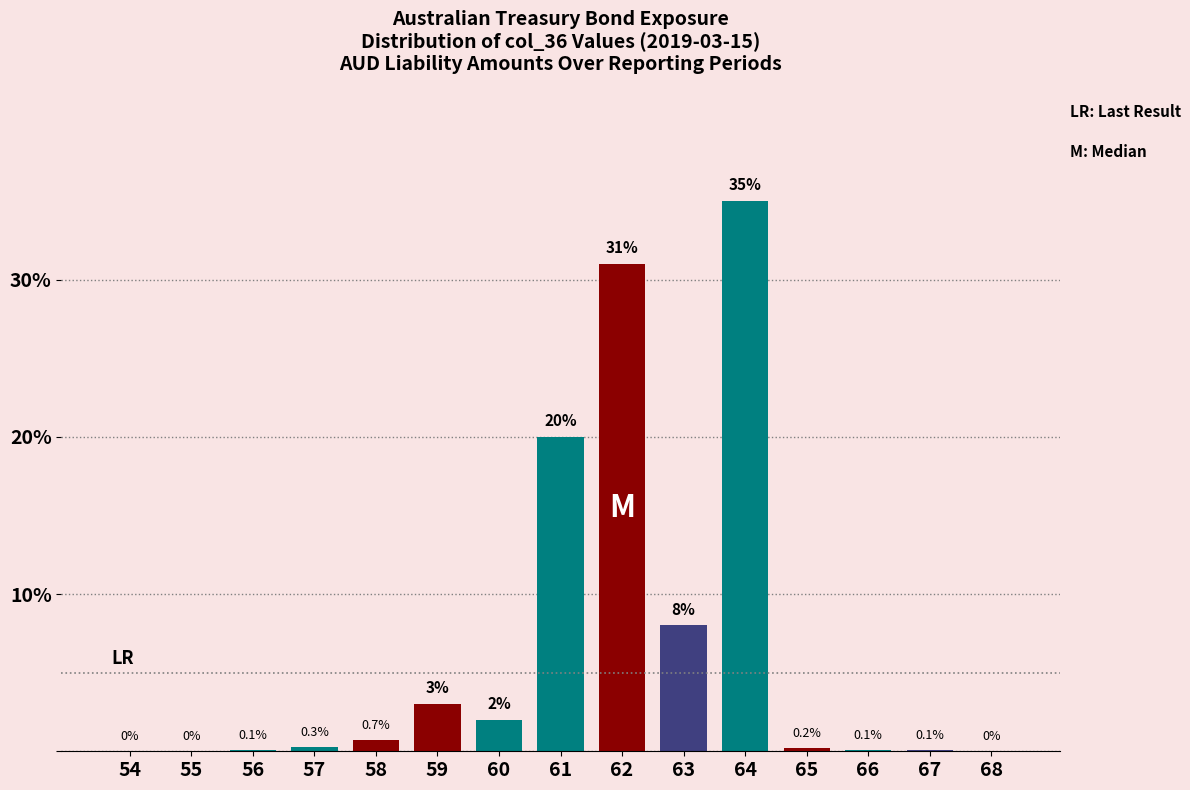

Reading left to right, extract all data points from this chart.

54=0.0	55=0.0	56=0.1	57=0.3	58=0.7	59=3.0	60=2.0	61=20.0	62=31.0	63=8.0	64=35.0	65=0.2	66=0.1	67=0.1	68=0.0